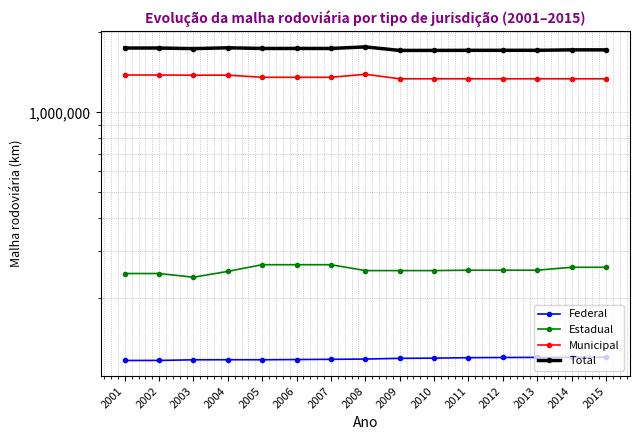

Which category has the highest value in the Total series?

2008